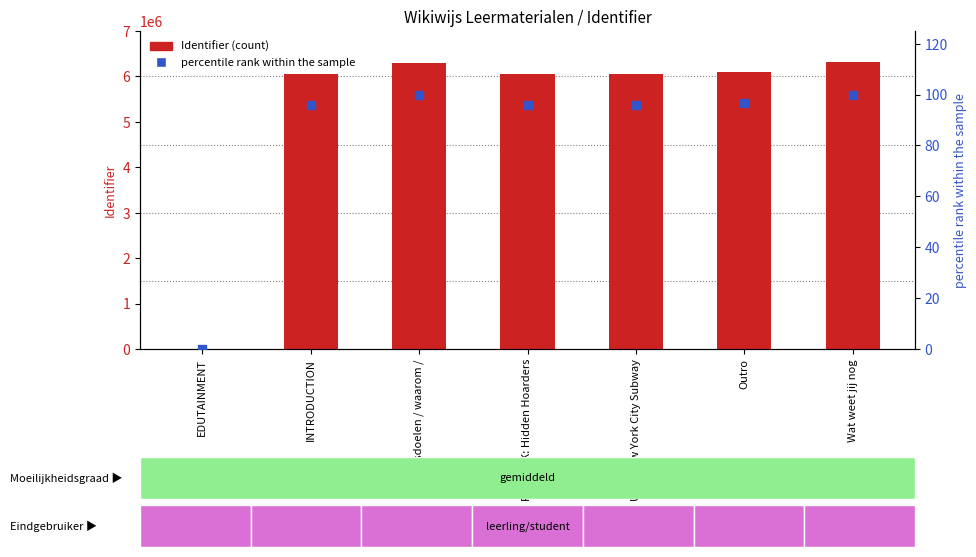

What are all the series names shown in the legend?

Identifier, percentile rank within the sample